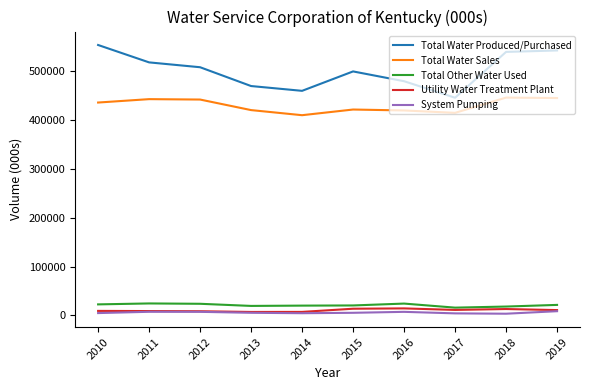

The Total Water Produced/Purchased series shows 367509 at 2018. True or false?

False